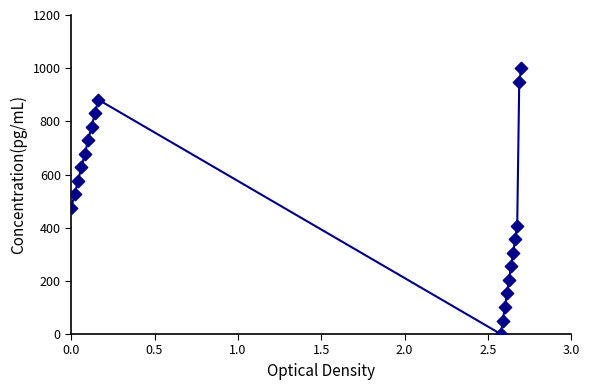

What is the range of X values (max minus min)?

2.7